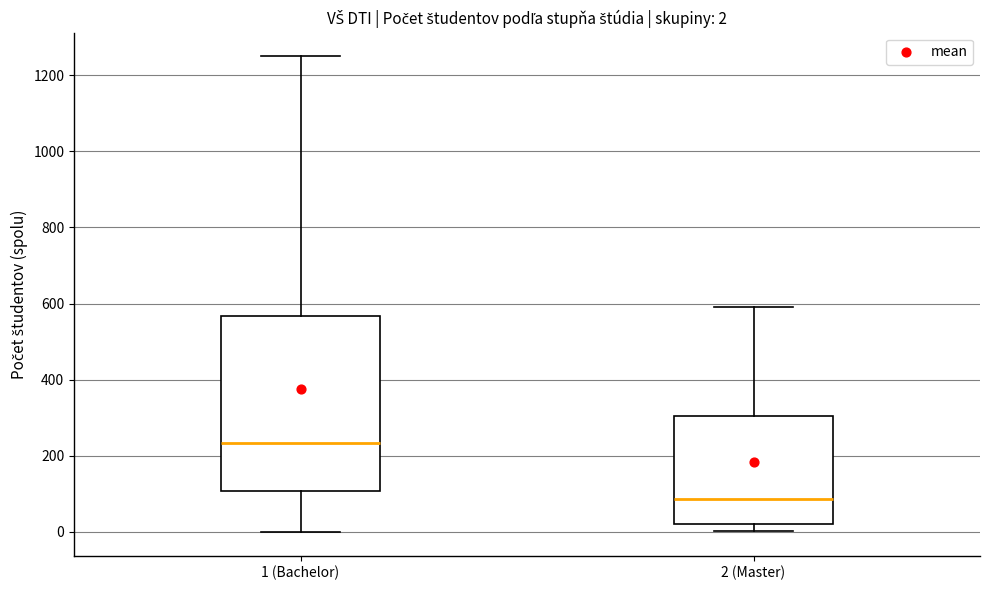

Comparing the boxes themselves (not the whiskers), which one is the tallest?

1 (Bachelor)